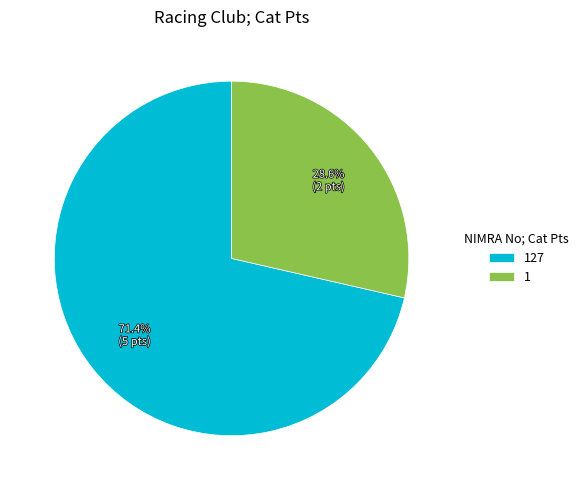

What is the total percentage of 1 and 127?

100.0%